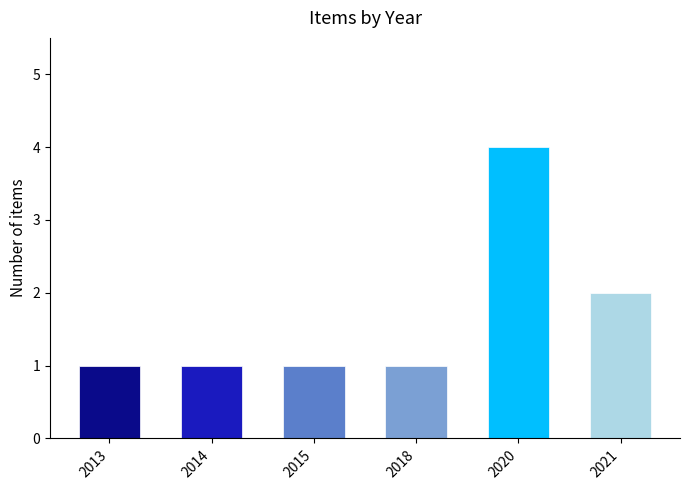

Reading left to right, transcribe all the data shown in this chart.

2013=1	2014=1	2015=1	2018=1	2020=4	2021=2